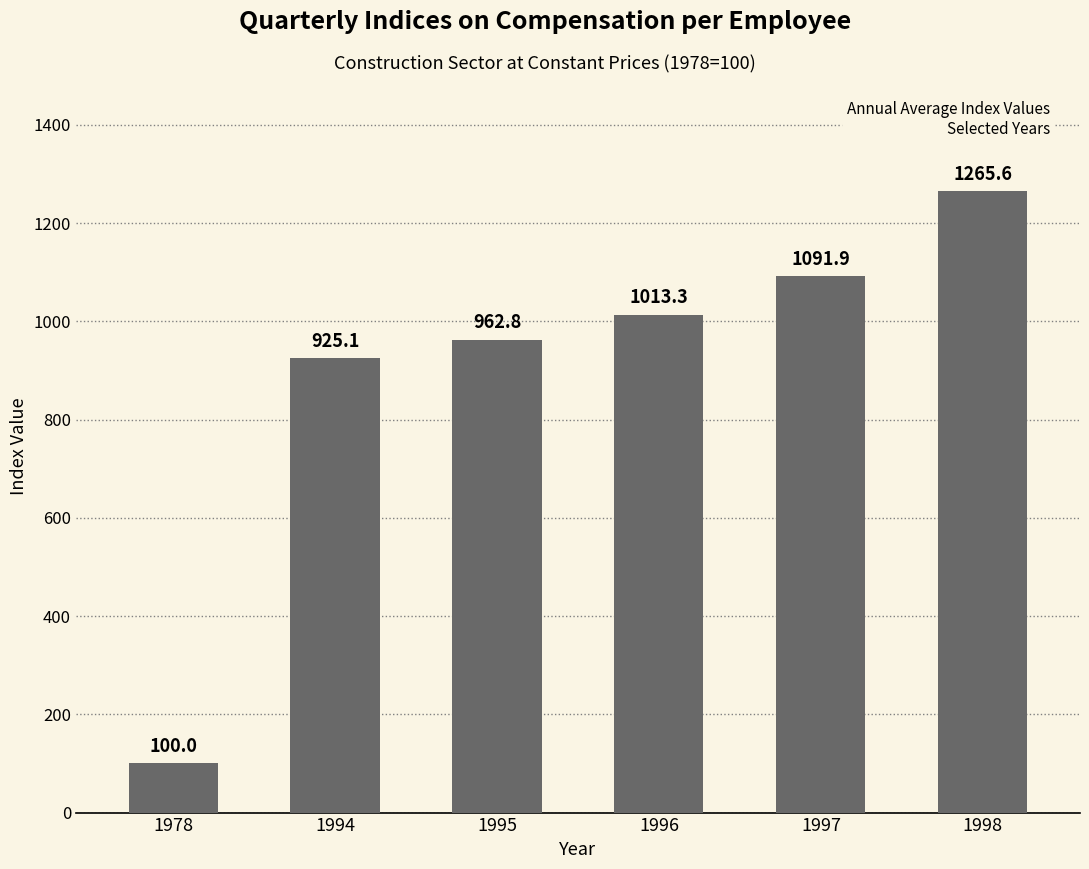

What is the change in value from 1996 to 1998?

+252.3